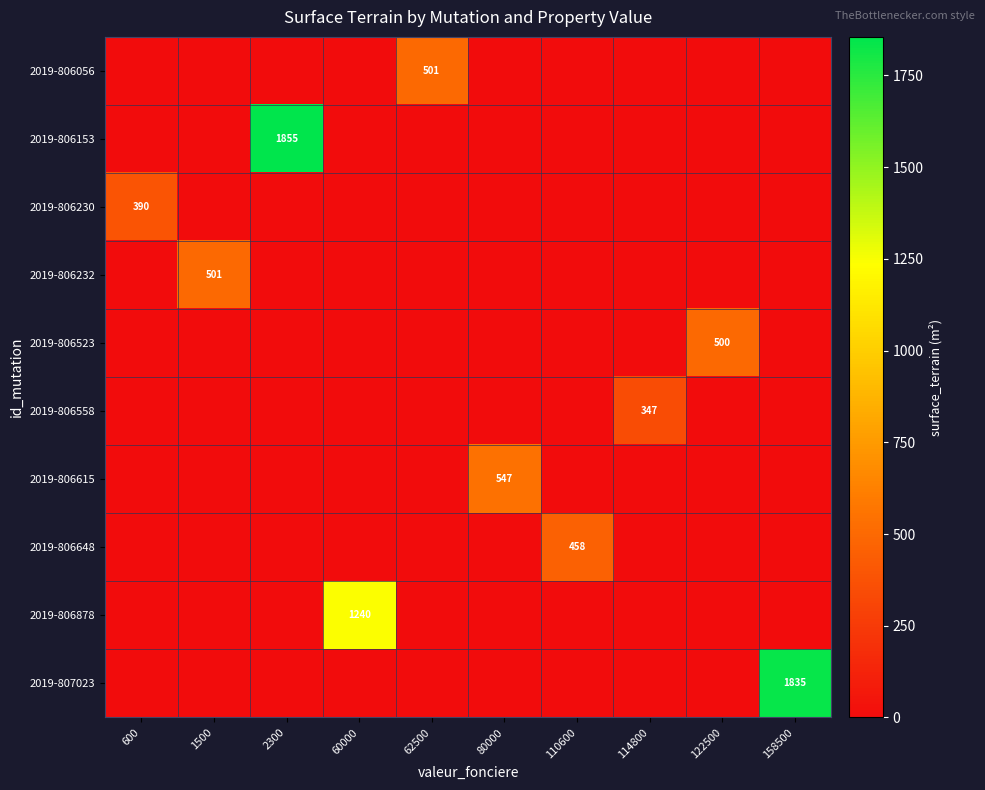

At how many categories does at least one series exceed 696?

3